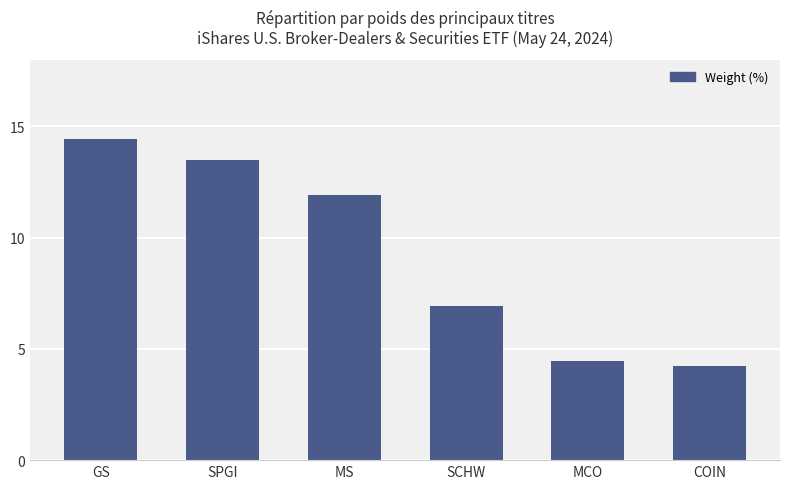

What is the sum of all values?

55.4